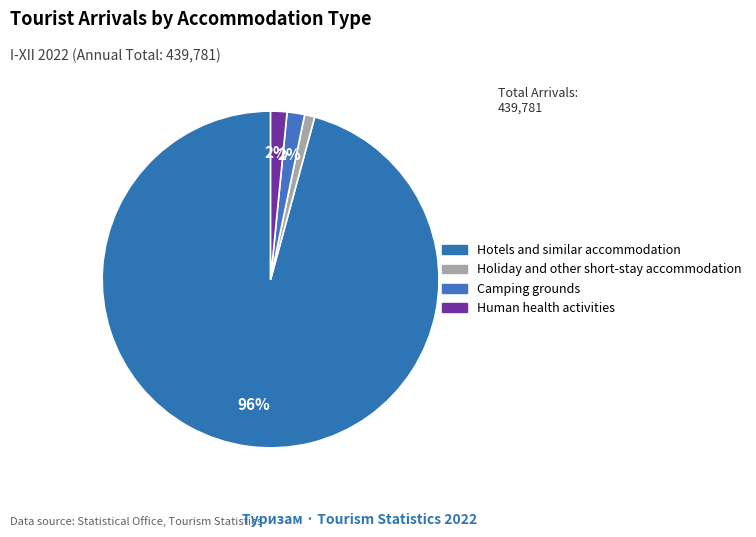

To the nearest percent, what is the difference between the Human health activities and Holiday and other short-stay accommodation slice percentages?

1%